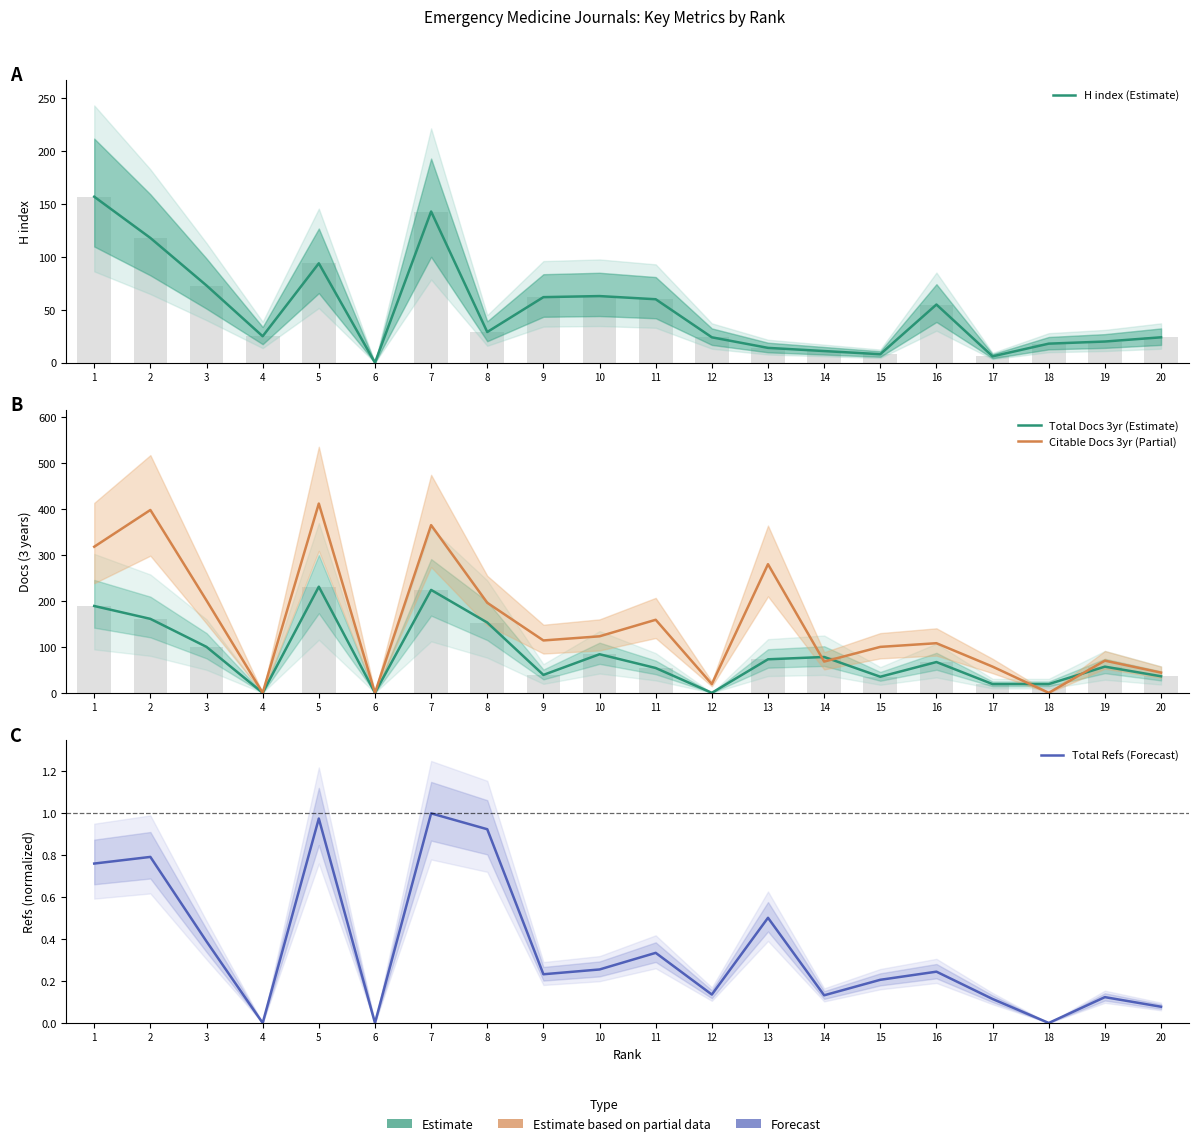

The value of H index (Estimate) at 19 is 12.2. True or false?

False